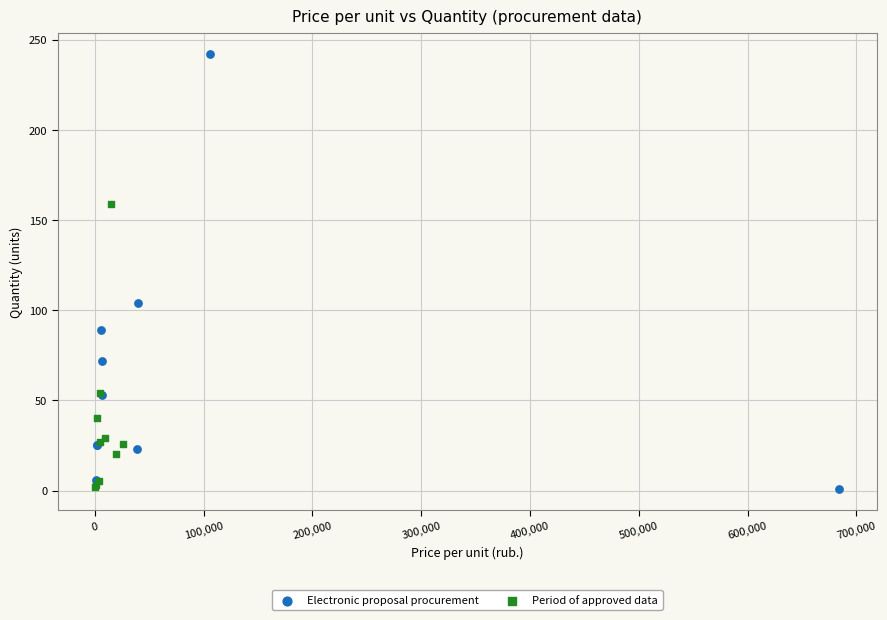

What are all the series names shown in the legend?

Electronic proposal procurement, Period of approved data